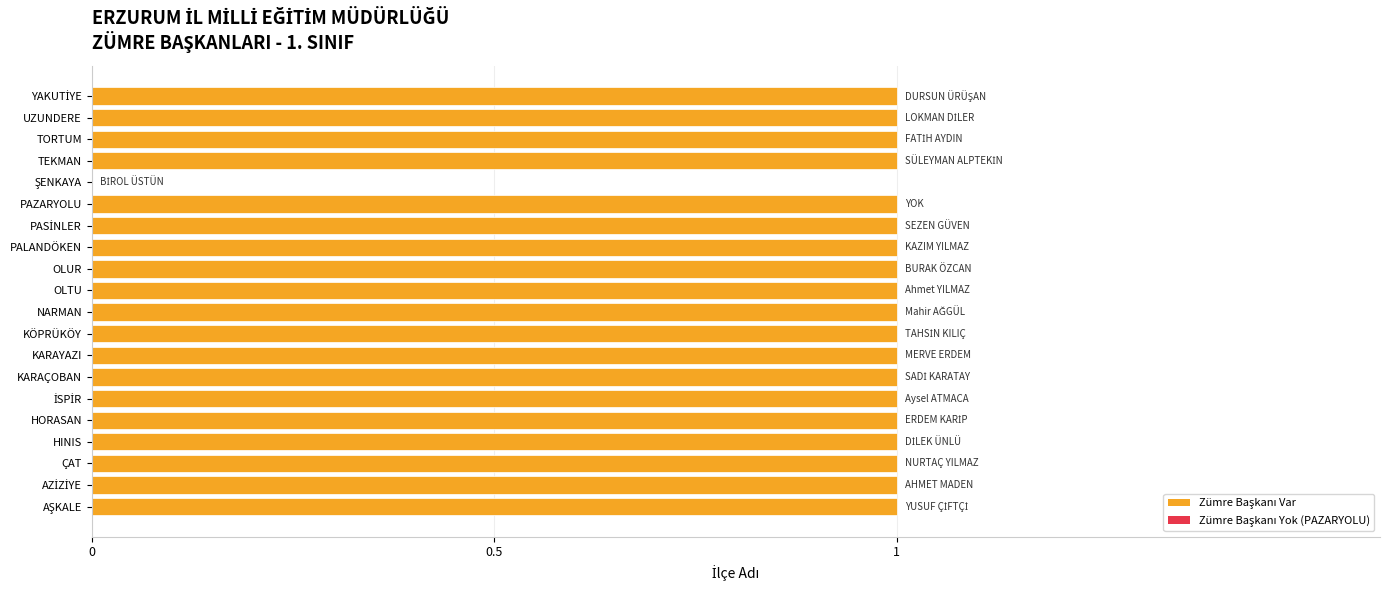

Is it true that the value at TORTUM is 1?

True